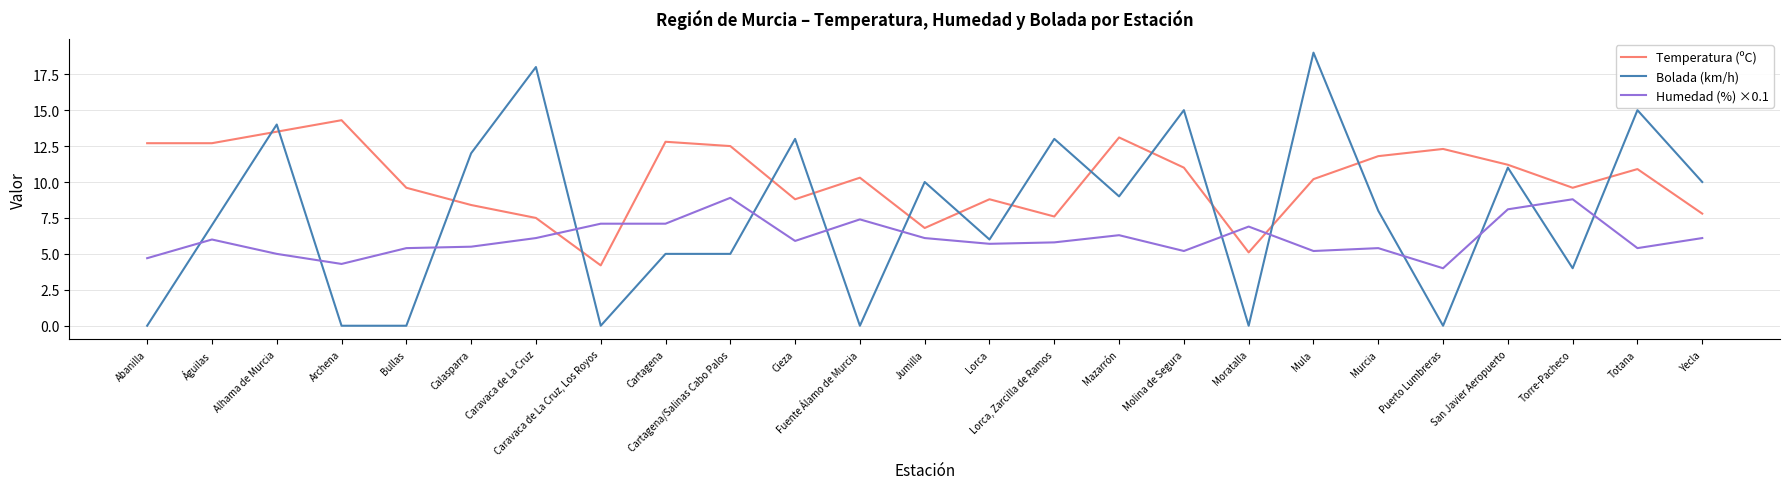

At how many categories does at least one series exceed 2?

25